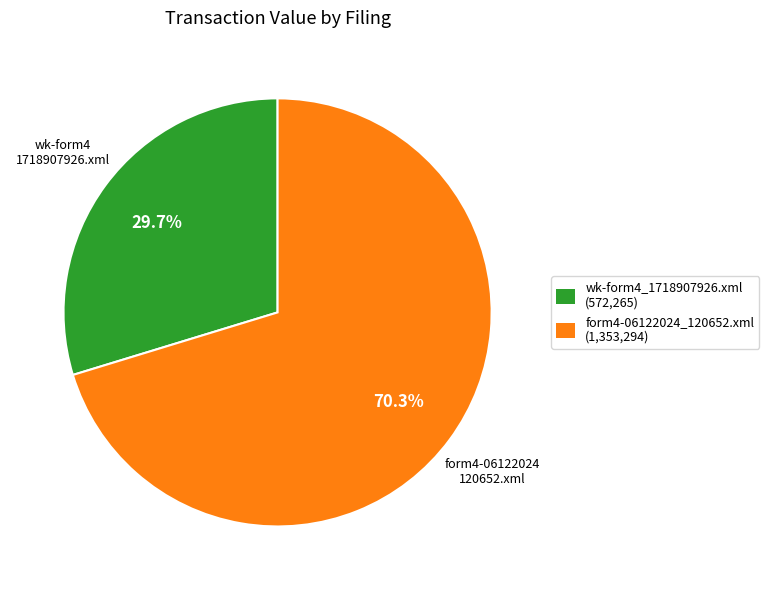

What is the total percentage of form4-06122024_120652.xml and wk-form4_1718907926.xml?

100.0%